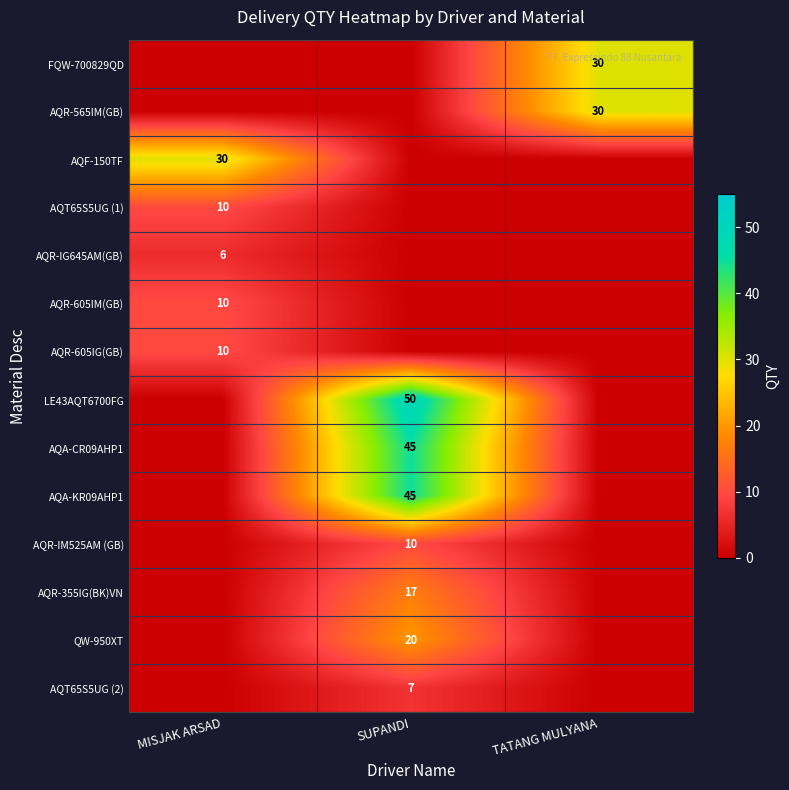

The value of AQR-605IM(GB) at MISJAK ARSAD is 10. True or false?

True